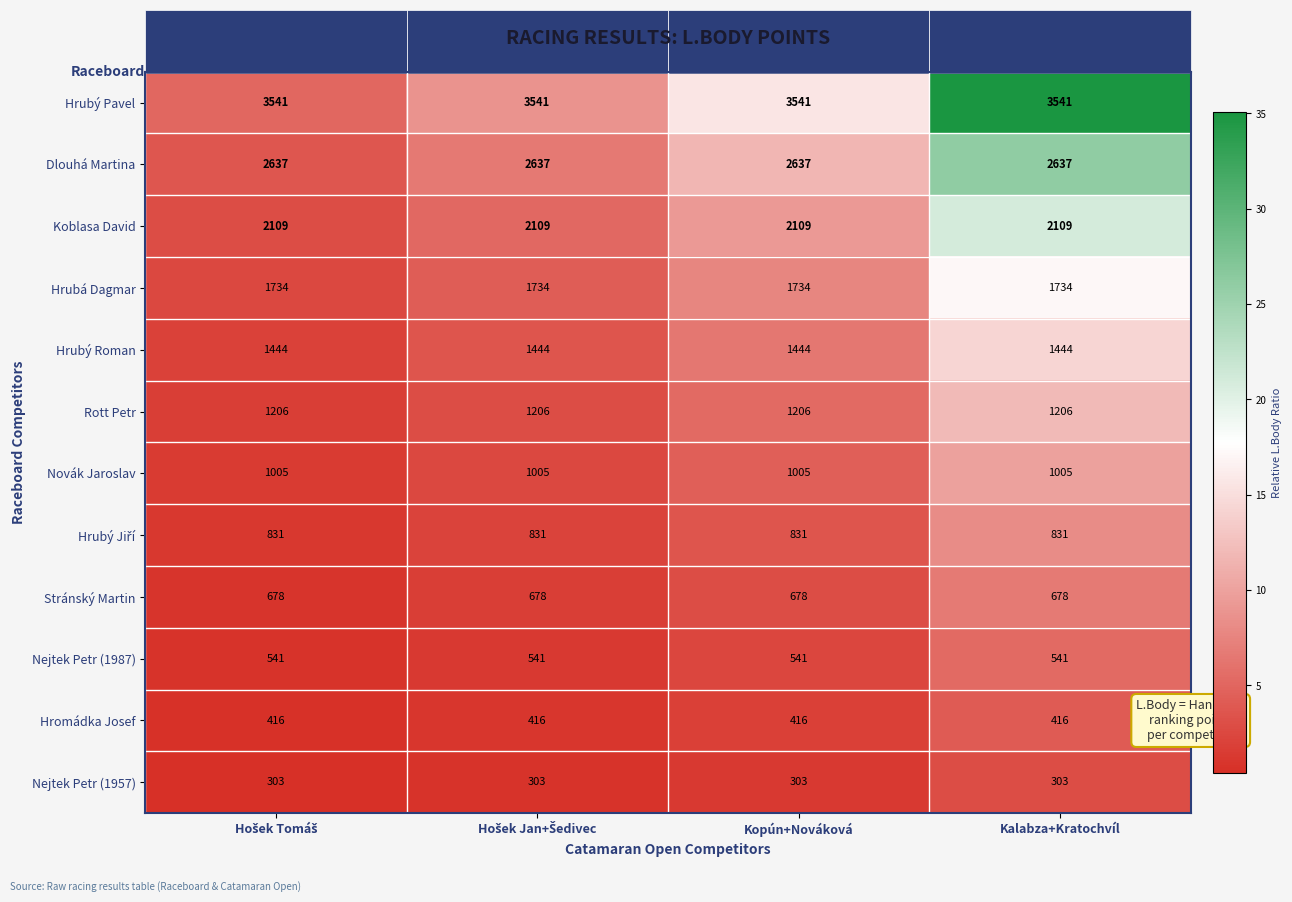

Which series has the largest total across all categories?

Hrubý Pavel